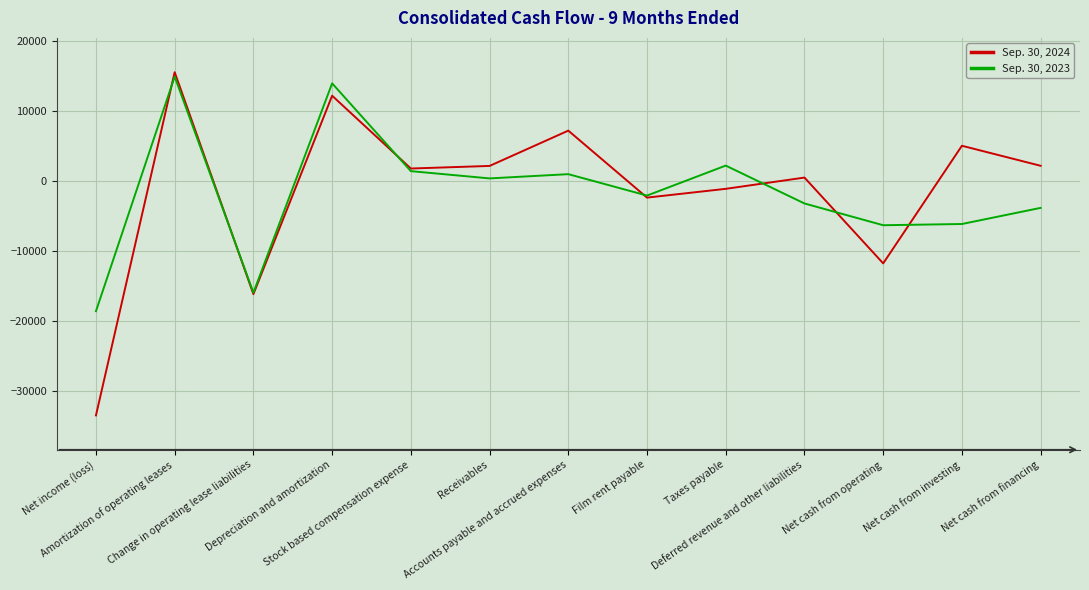

Which series has the largest range (max minus min)?

Sep. 30, 2024